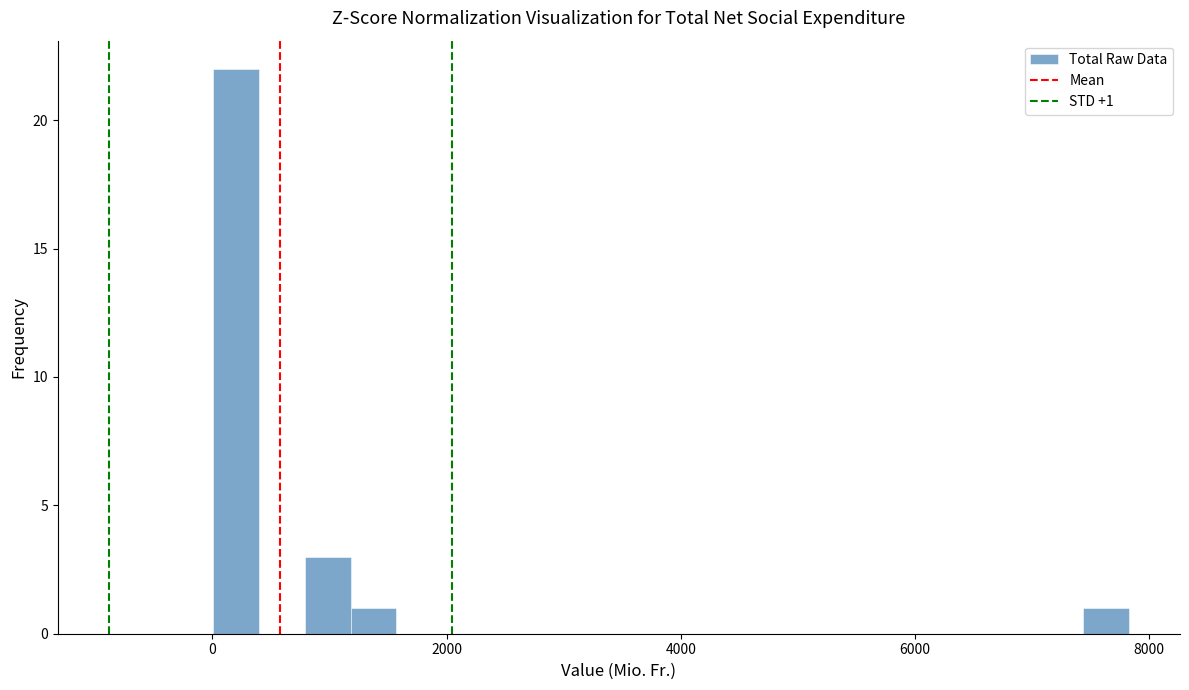

Read against the x-axis, roughly where is the centre of the tallest bar?

200